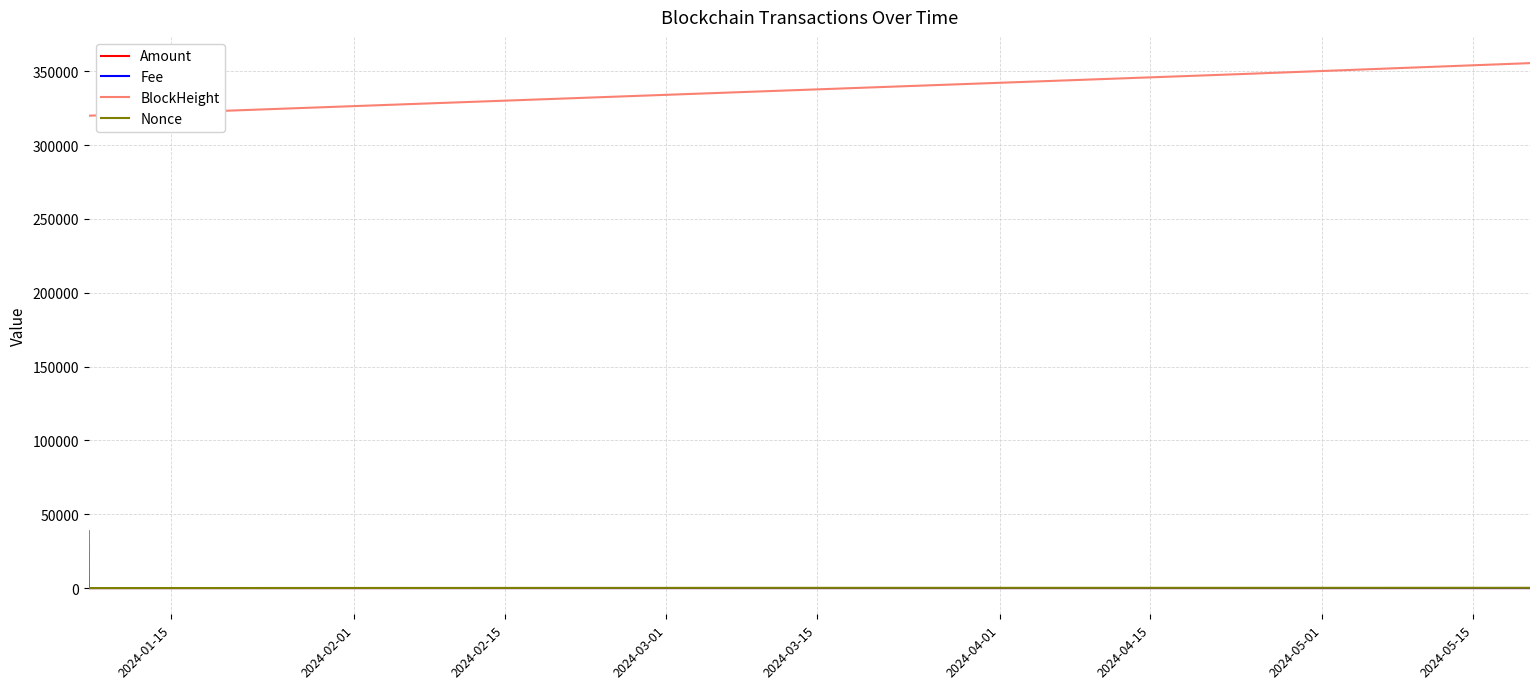

True or false: BlockHeight and Fee cross at least once.

False